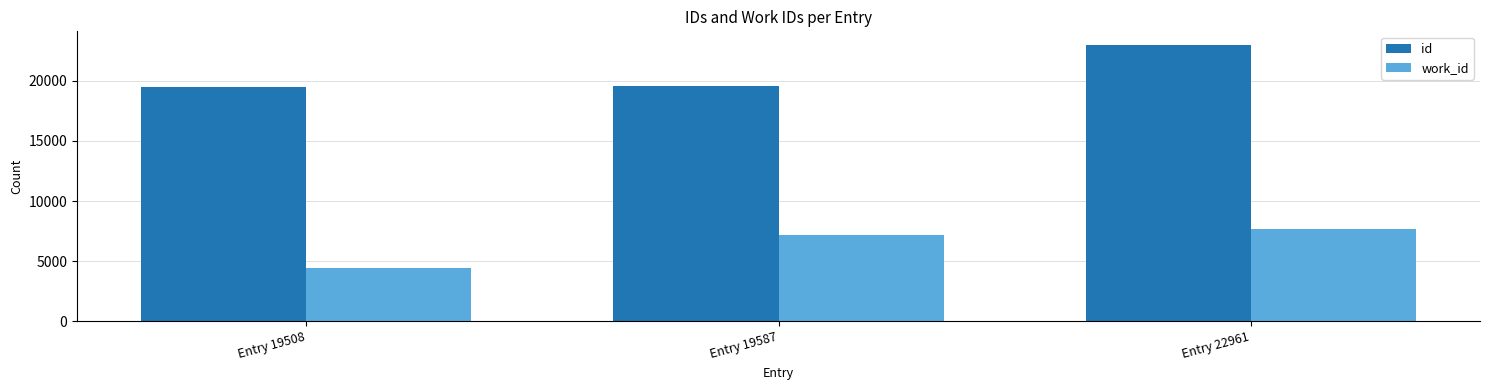

What is the value of the work_id bar at the 3rd from the left?

7707